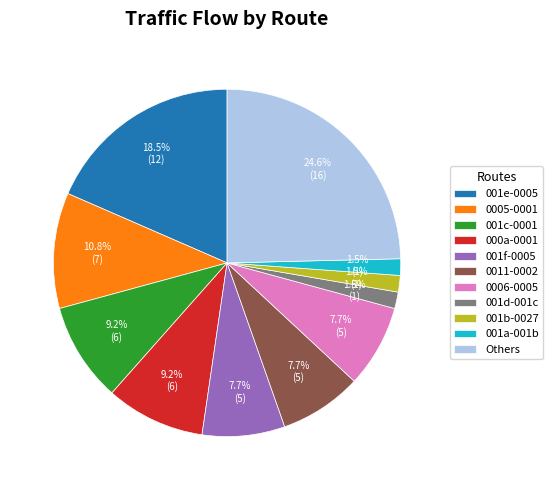

Which has a higher value, 001b-0027 or 0005-0001?

0005-0001